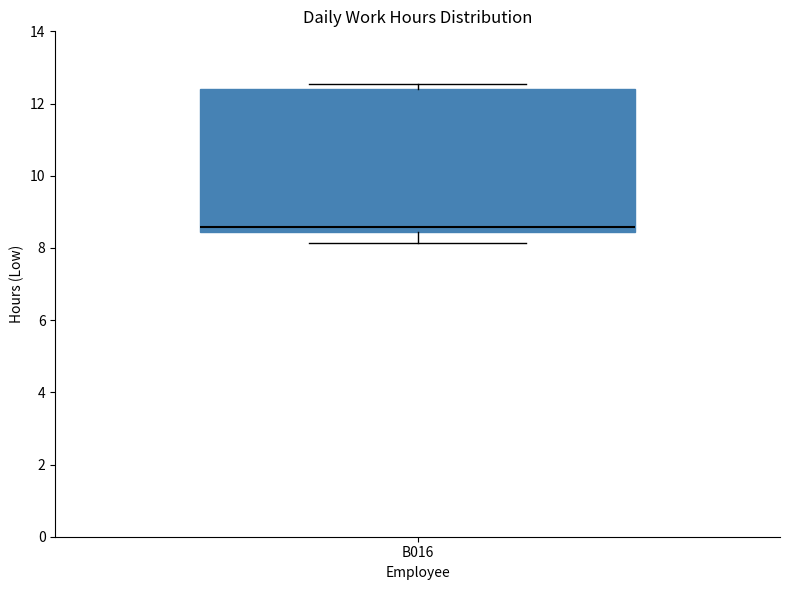

Transcribe this box plot: give where the median line is, the range the box spans, and where the two whiskers end, as read against the y-axis. The values are not printed on the chart, so give them approximately, as read against the axis.

median 8.6, box 8.4 to 12.4, whiskers 8.2 to 12.6